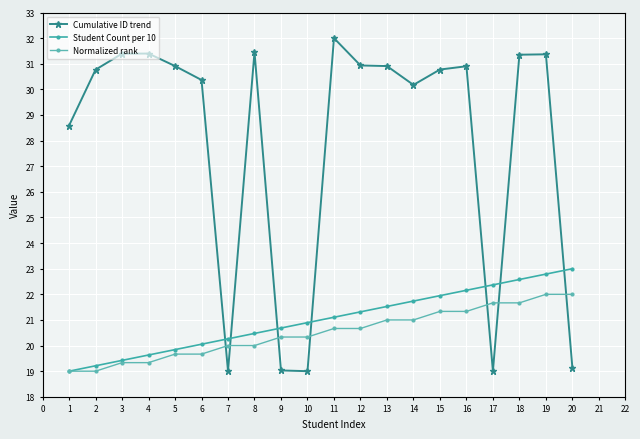

Between which two adjacent categories do Cumulative ID trend and Student Count per 10 first intersect?

6 and 7